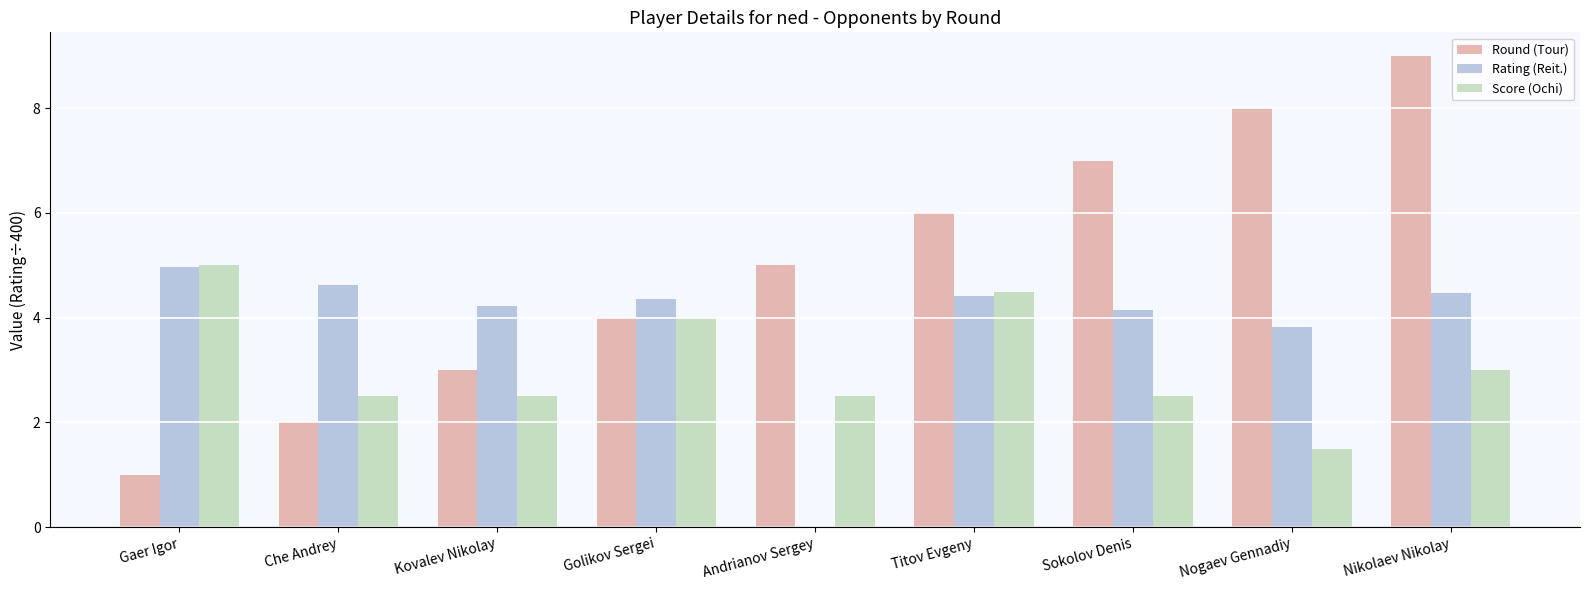

What is the spread (max minus min) of values at Sokolov Denis?

4.5